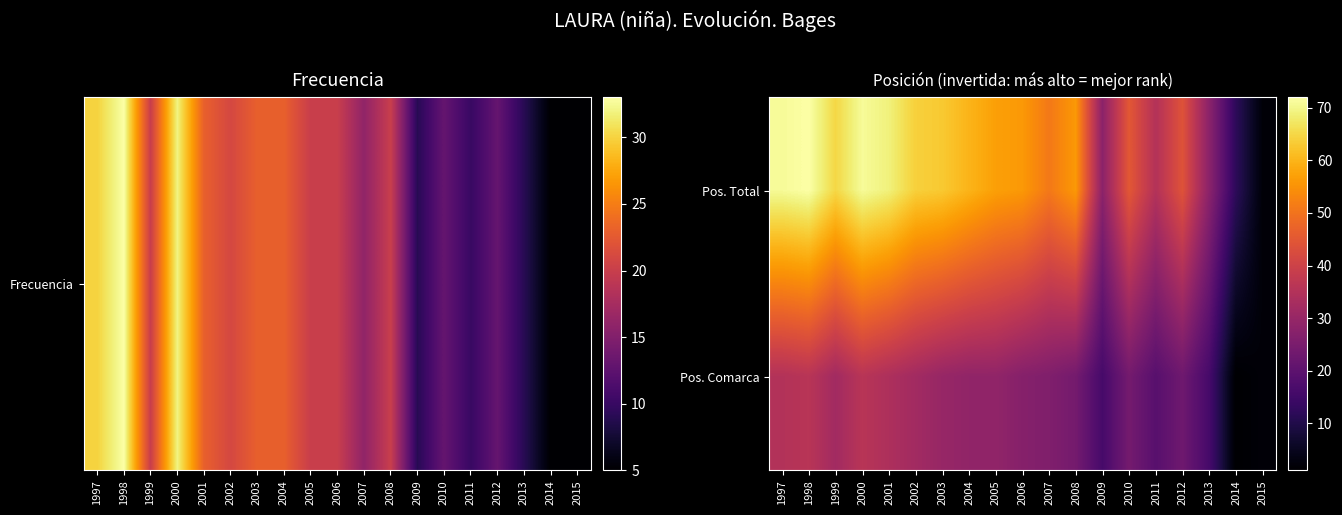

Reading left to right, extract all data points from this chart.

Pos. Total: 1997=71	1998=72	1999=65	2000=71	2001=69	2002=64	2003=63	2004=60	2005=57	2006=56	2007=51	2008=56	2009=28	2010=45	2011=35	2012=44	2013=28	2014=12	2015=2
Pos. Comarca: 1997=35	1998=36	1999=32	2000=36	2001=34	2002=32	2003=30	2004=29	2005=29	2006=27	2007=26	2008=24	2009=16	2010=24	2011=19	2012=23	2013=16	2014=1	2015=2